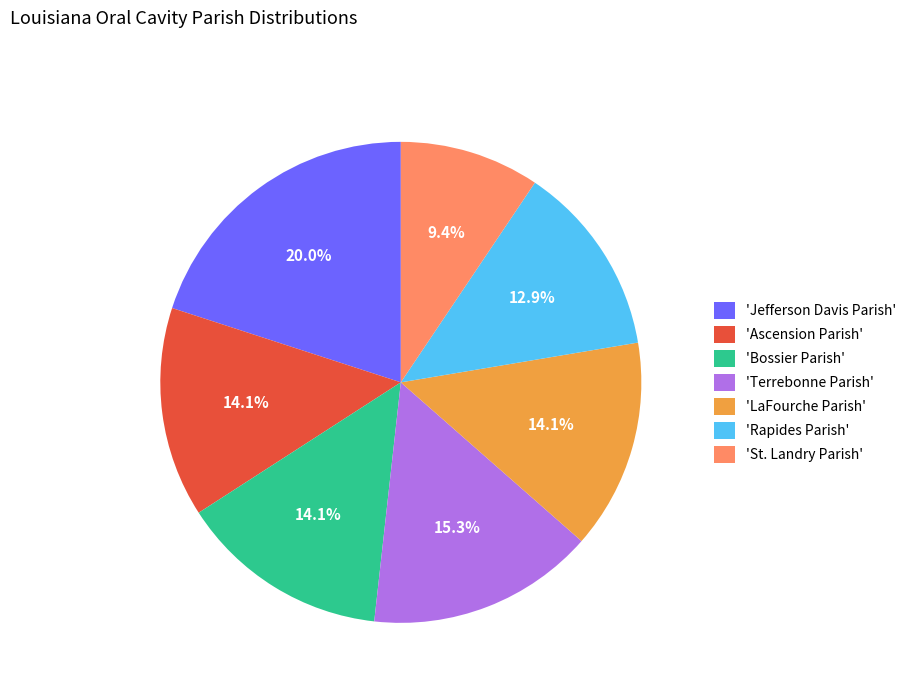

What is the ratio of the value at 'Ascension Parish' to the value at 'Bossier Parish'?

1.0